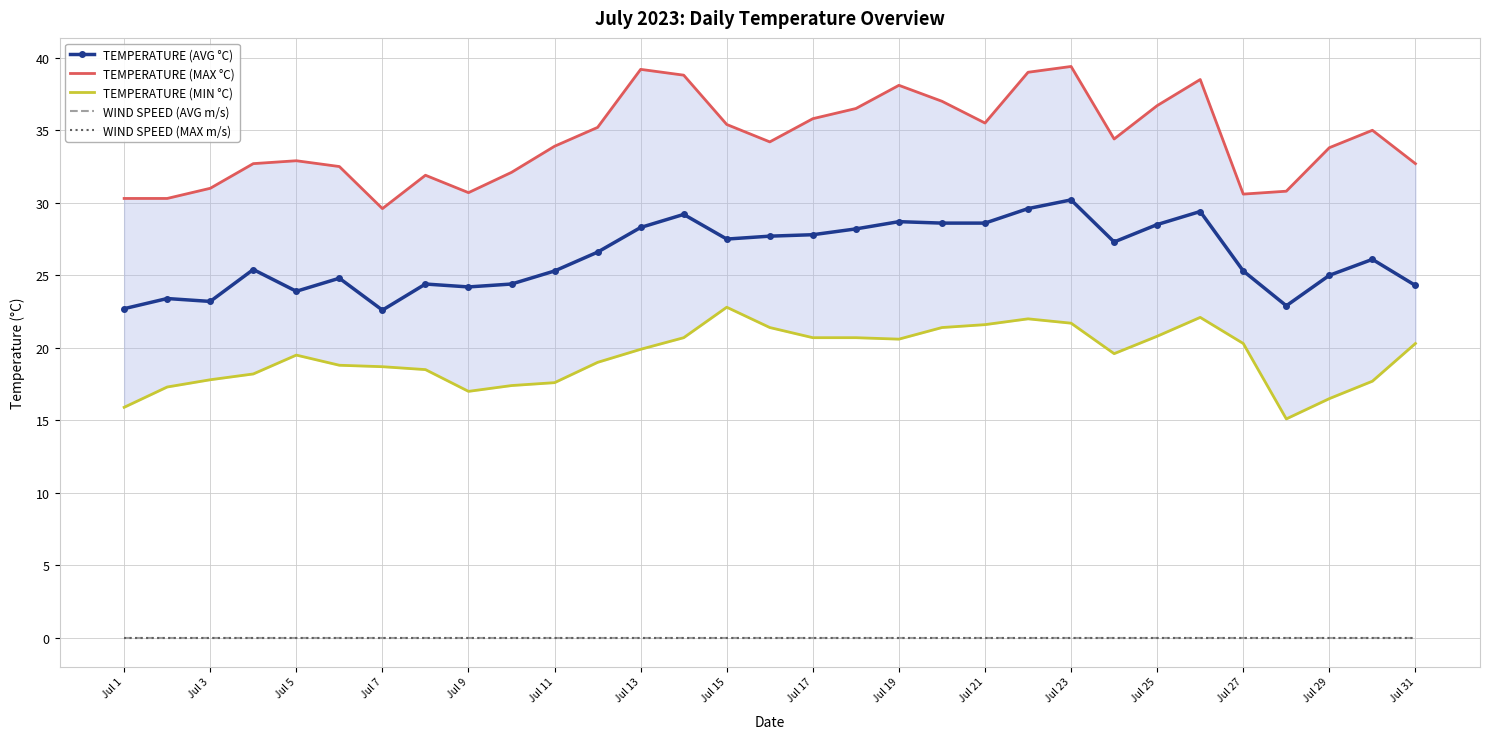

What is the greatest value displayed?

39.4